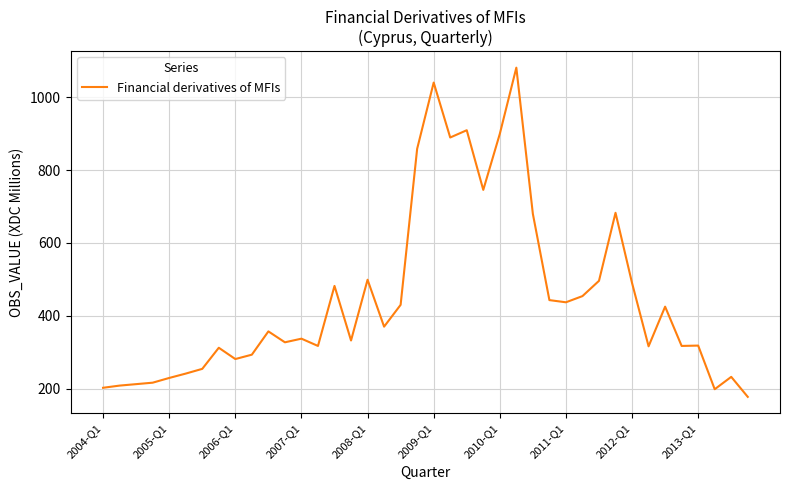

What is the difference between the maximum and minimum values?

905